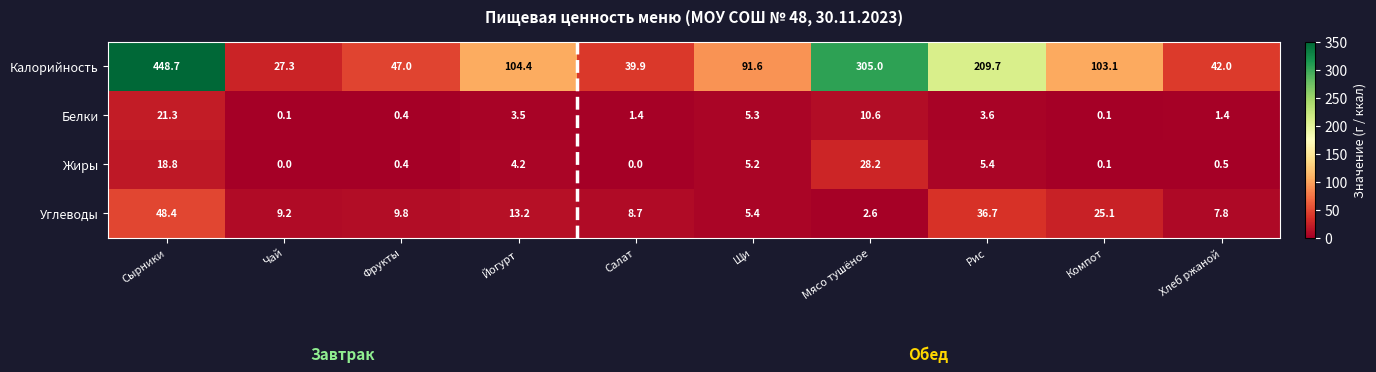

What is the maximum value shown in the chart?

448.7